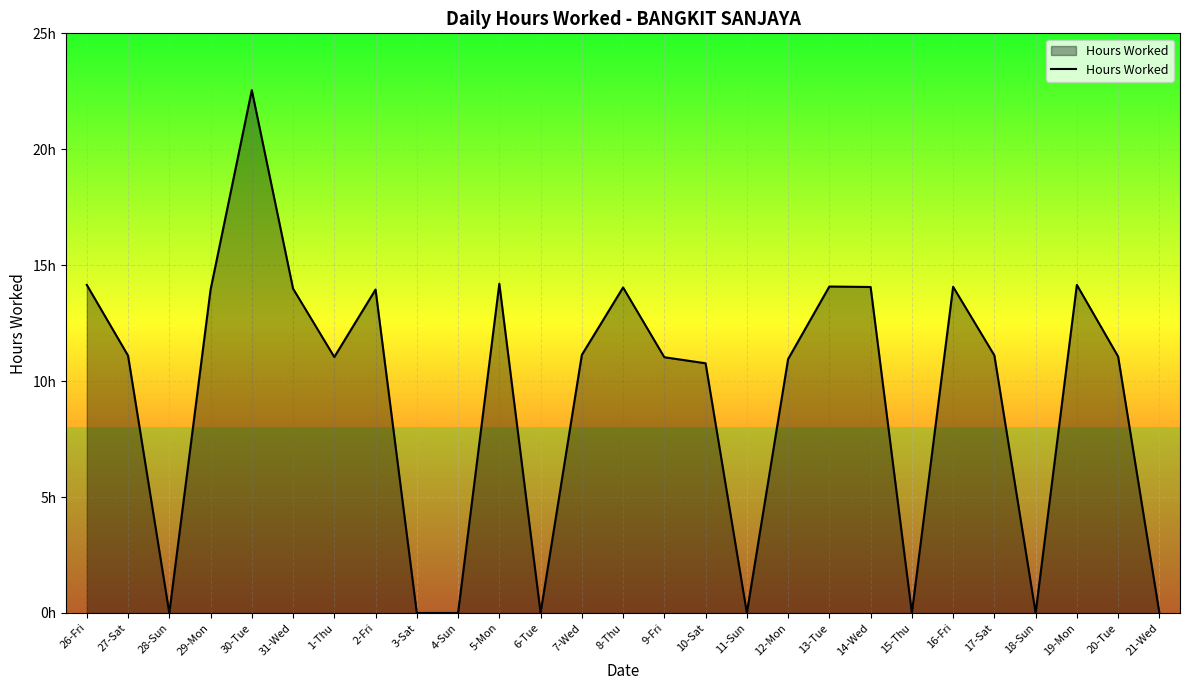

At which category does the chart reach its peak across all series?

30-Tue